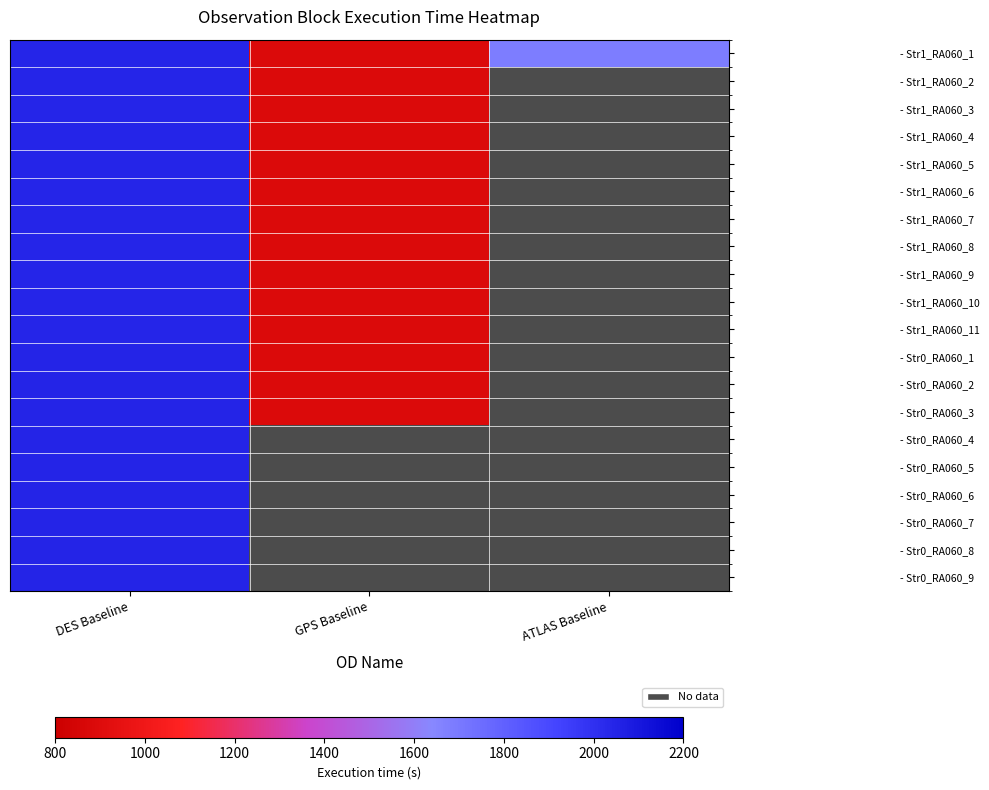

What is the spread (max minus min) of values at DES Baseline?

6.0